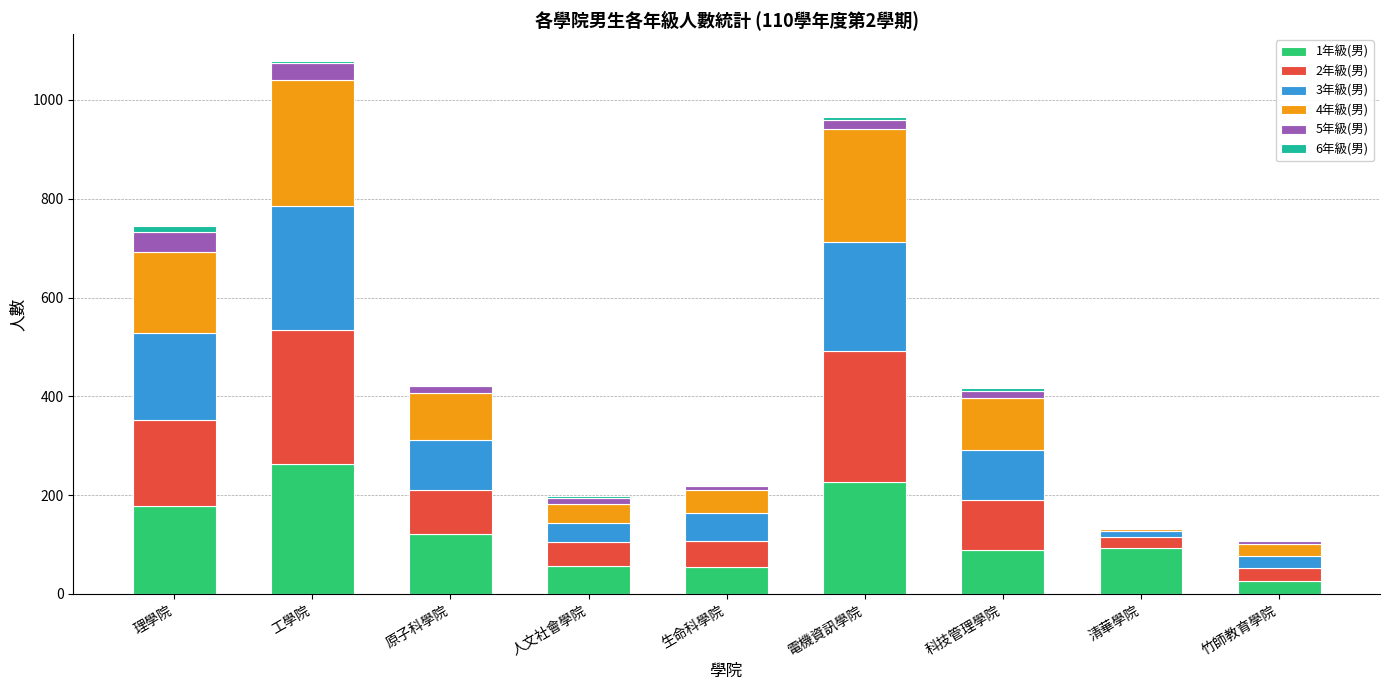

At which label does 1年級(男) reach its peak?

工學院